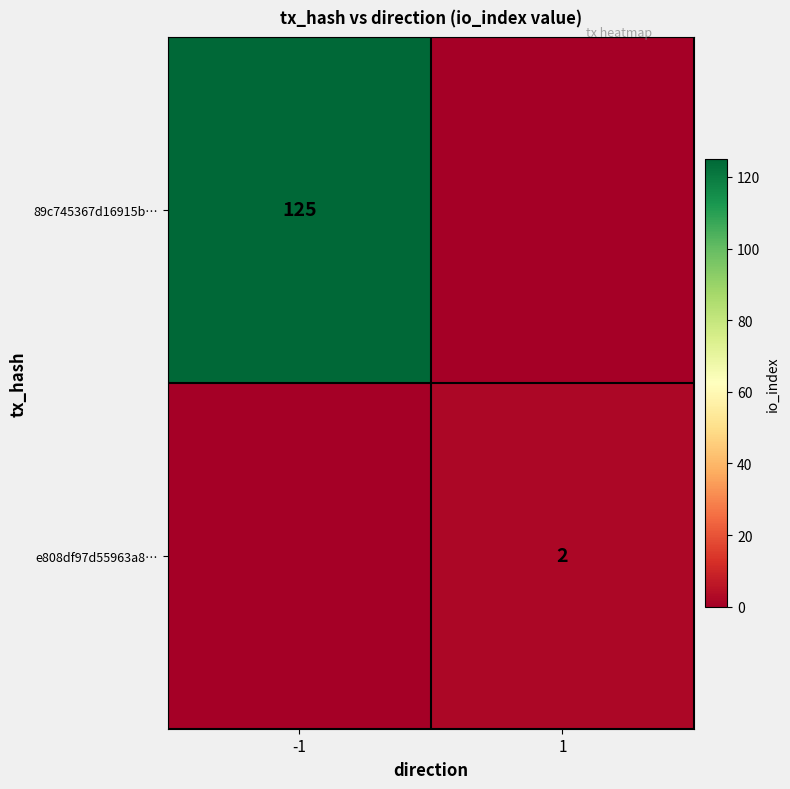

The e808df97d55963a8… series shows 2 at 1. True or false?

True